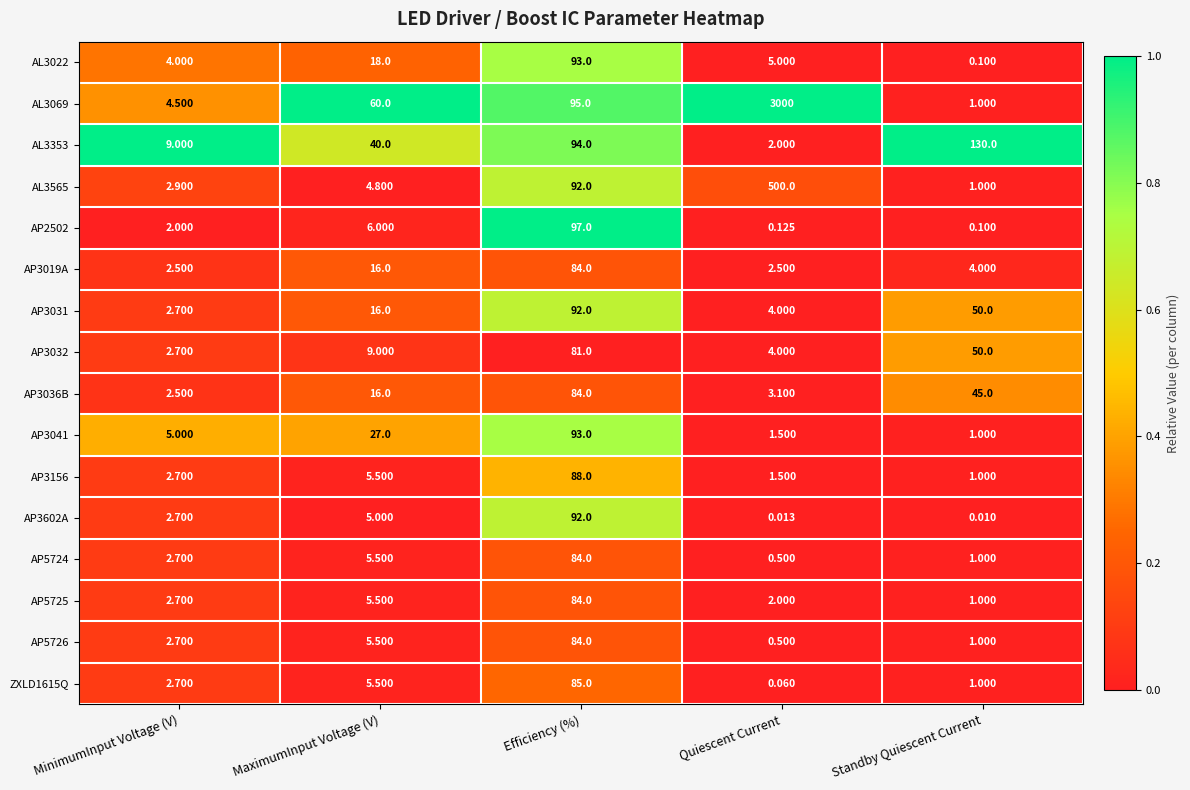

Which label corresponds to the smallest value in the chart?

Standby Quiescent Current